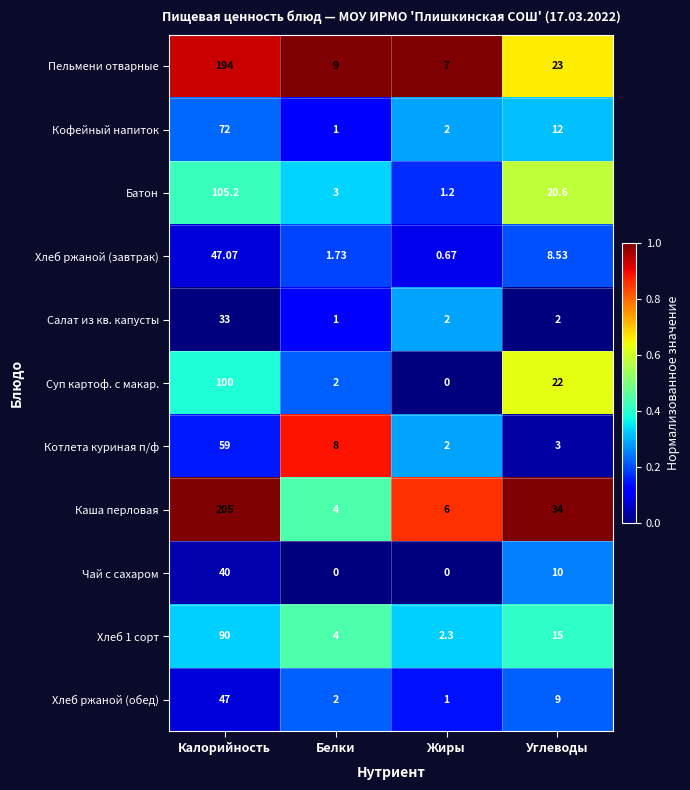

Which series has the widest spread of values?

Каша перловая